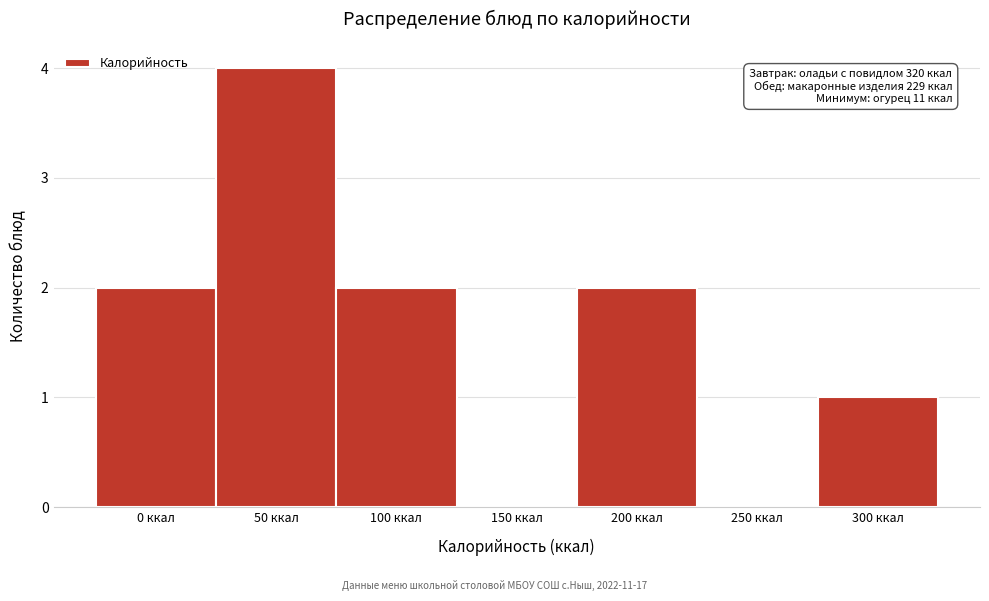

Reading left to right, list all the values displayed in this chart.

0 ккал=2	50 ккал=4	100 ккал=2	150 ккал=0	200 ккал=2	250 ккал=0	300 ккал=1